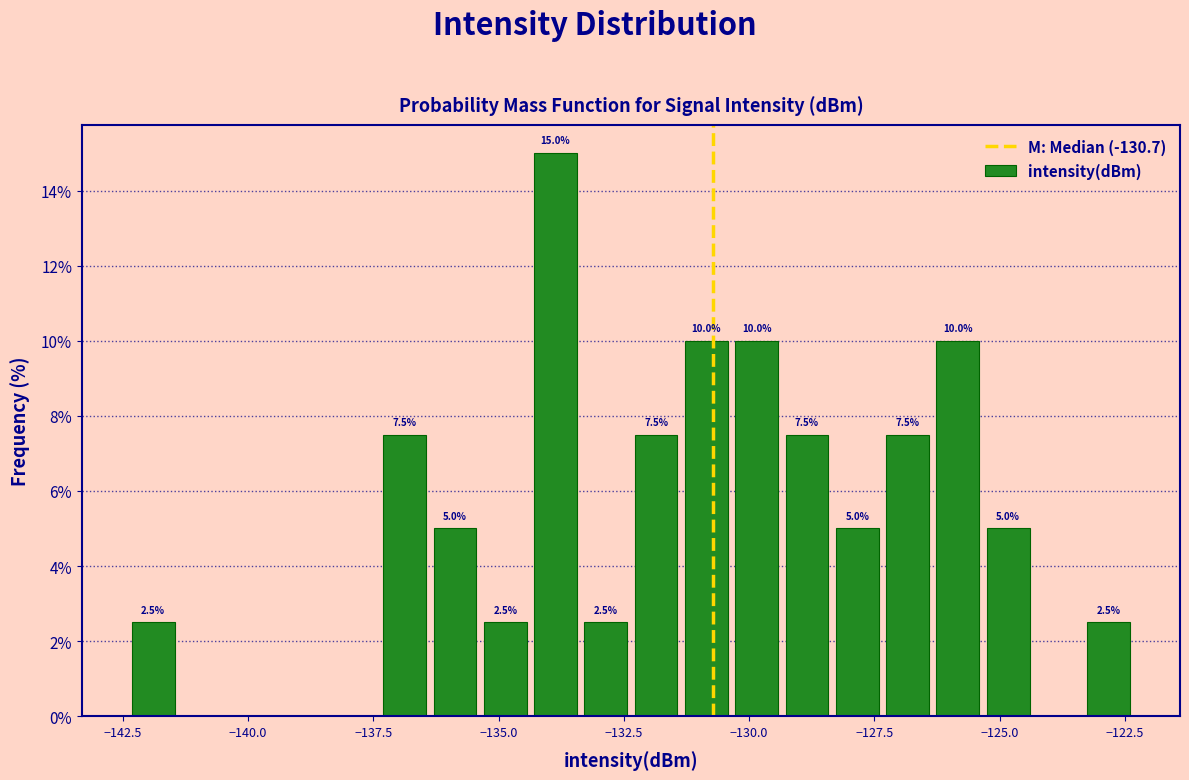

Around what value on the x-axis is the tallest bar? Give the approximate position of its centre, as read against the axis.

-134.0